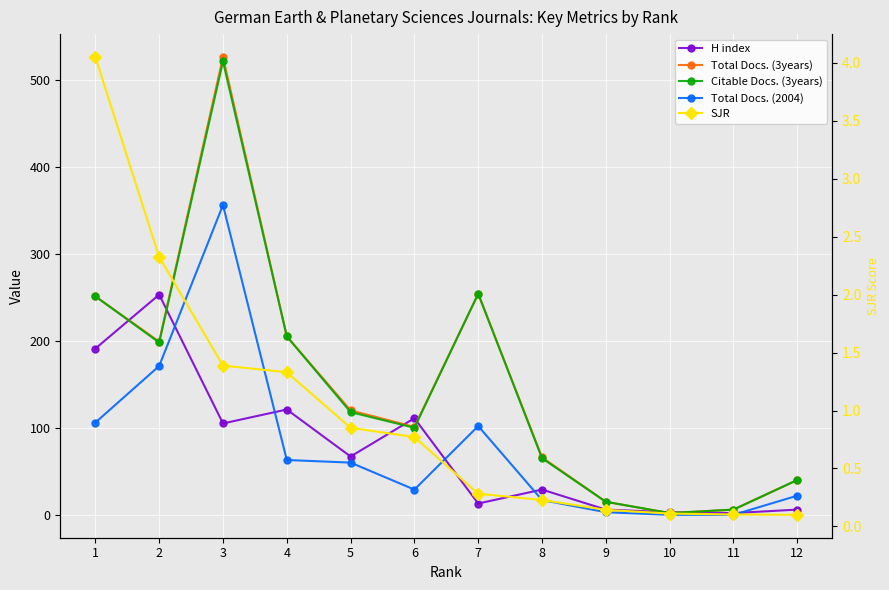

How many positive values does the Total Docs. (2004) series have?

10